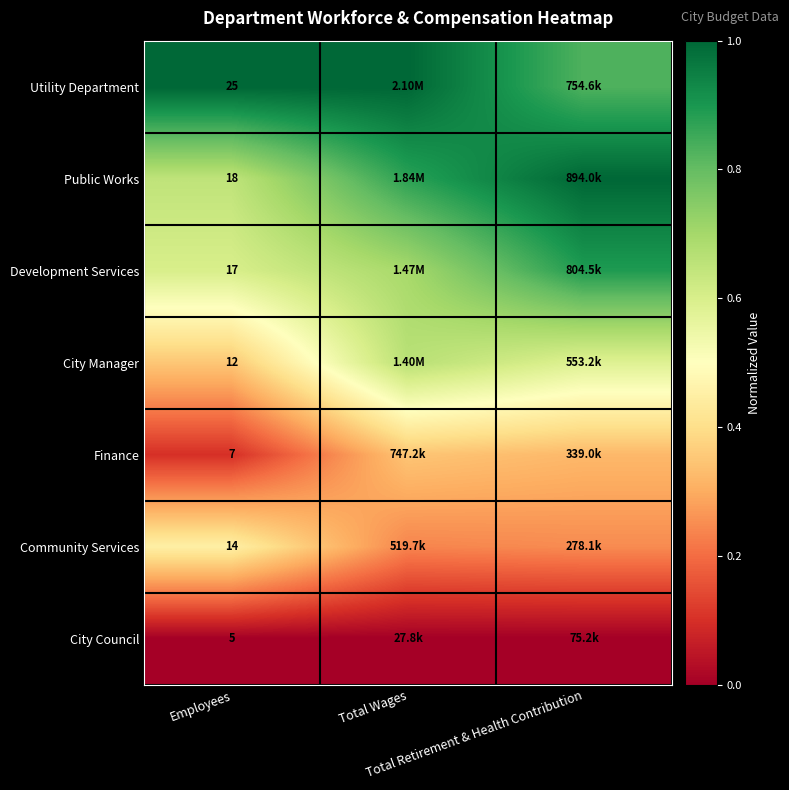

At which label is Public Works closest to 0?

Employees